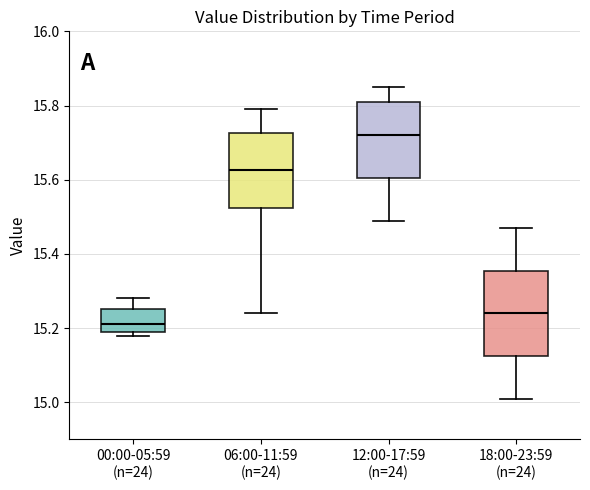

Which box is the tallest, from its lower edge to its upper edge?

18:00-23:59 (n=24)